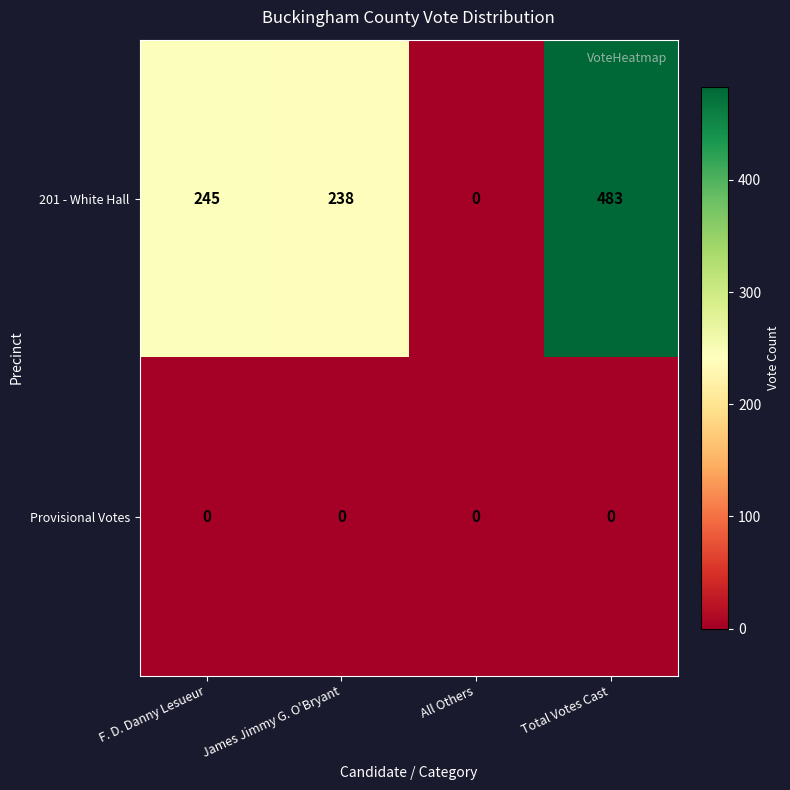

Is it true that 201 - White Hall equals 245 at F. D. Danny Lesueur?

True